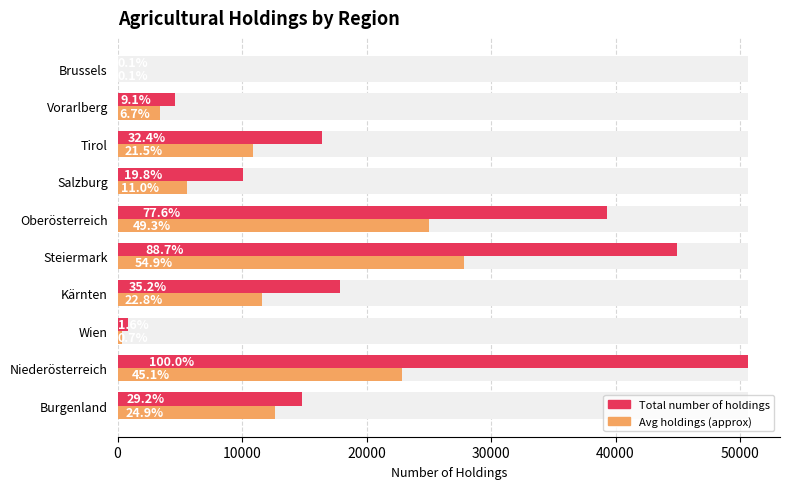

What is the highest value of the Total number of holdings series?

50680